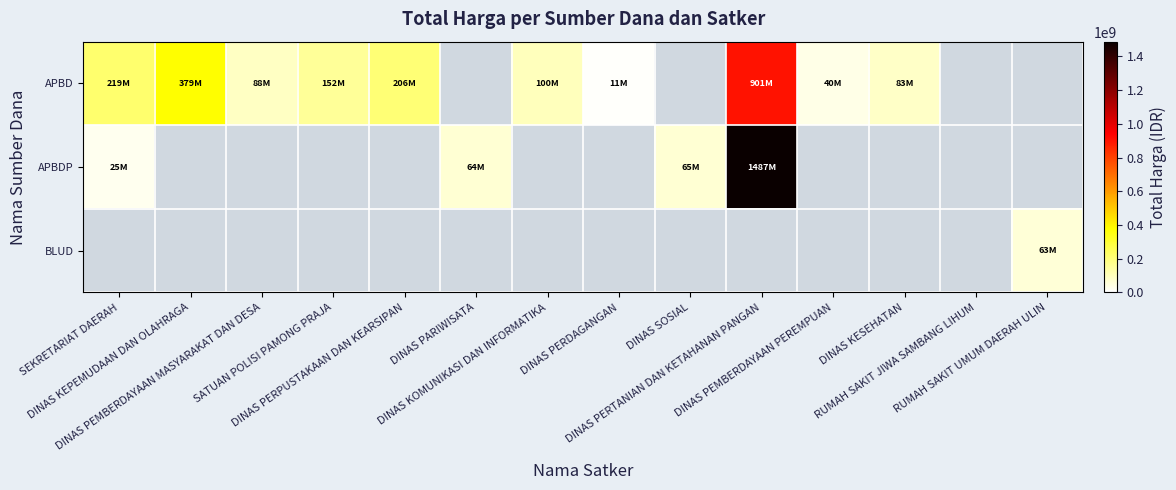

Which category has the highest value across all series?

DINAS PERTANIAN DAN KETAHANAN PANGAN